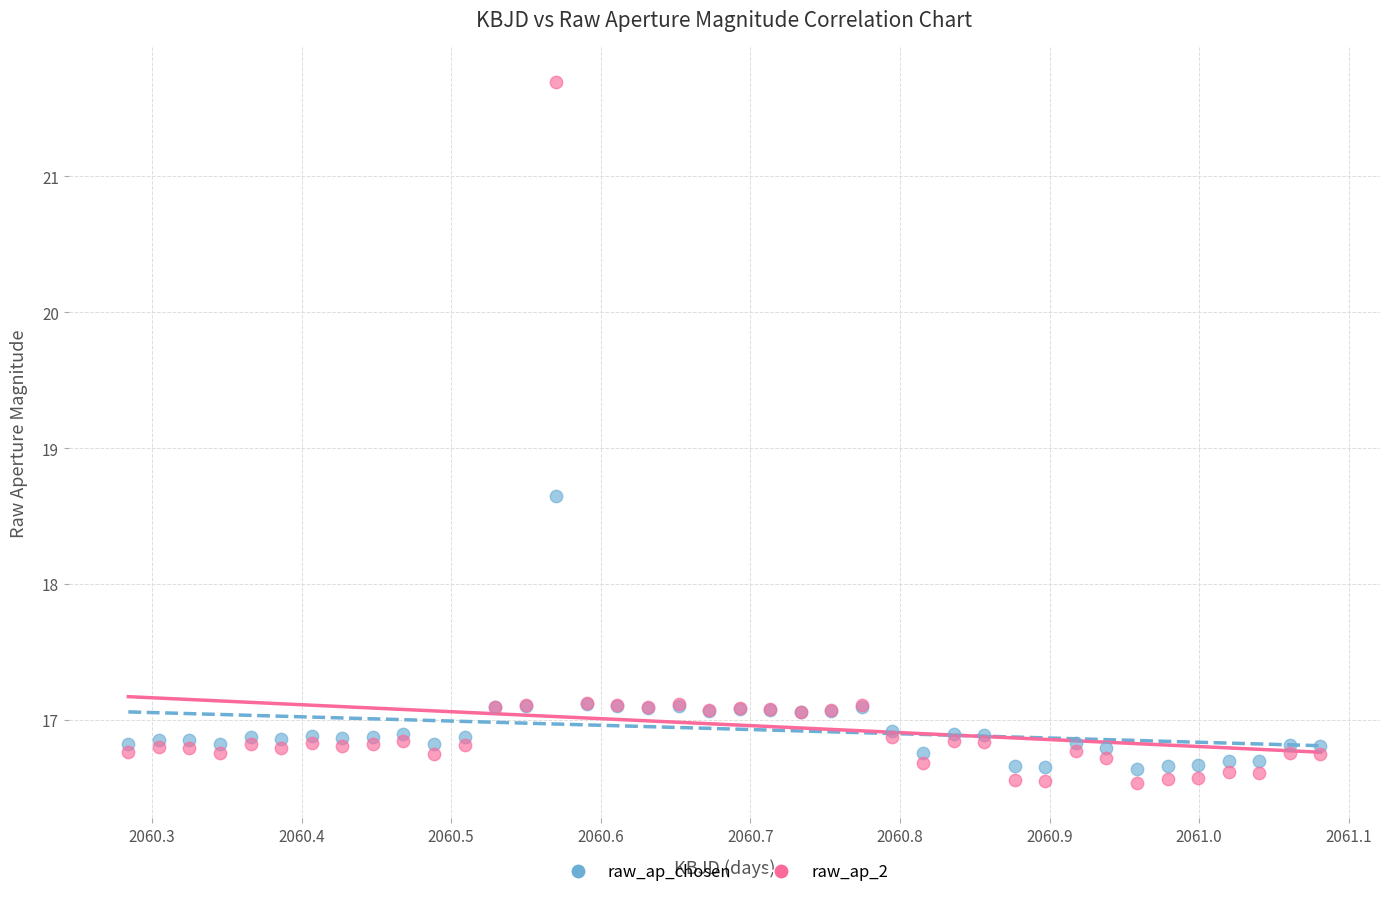

Which series reaches the minimum Y coordinate?

raw_ap_2